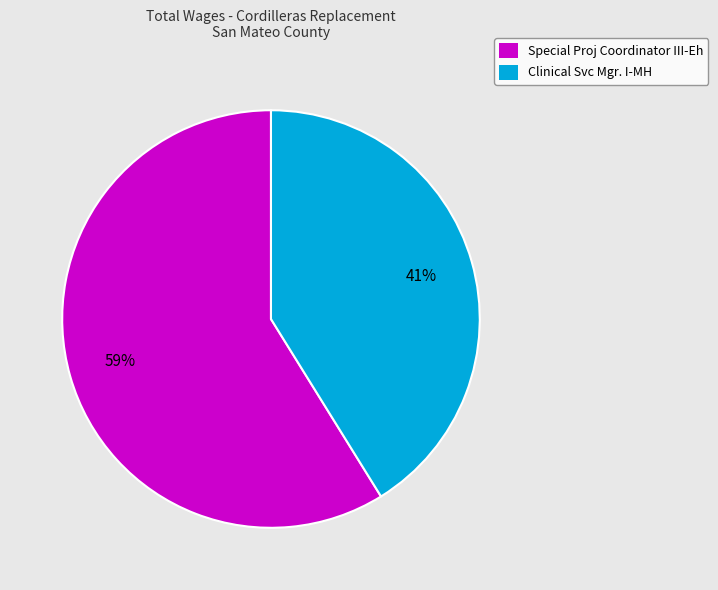

How many slices are in this pie chart?

2